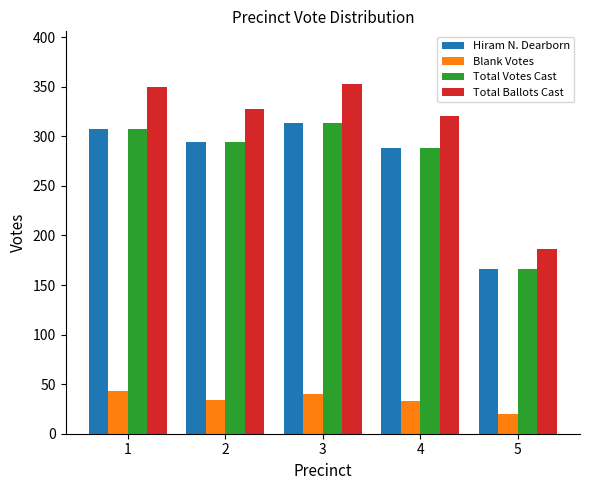

What is the lowest value of the Total Votes Cast series?

166